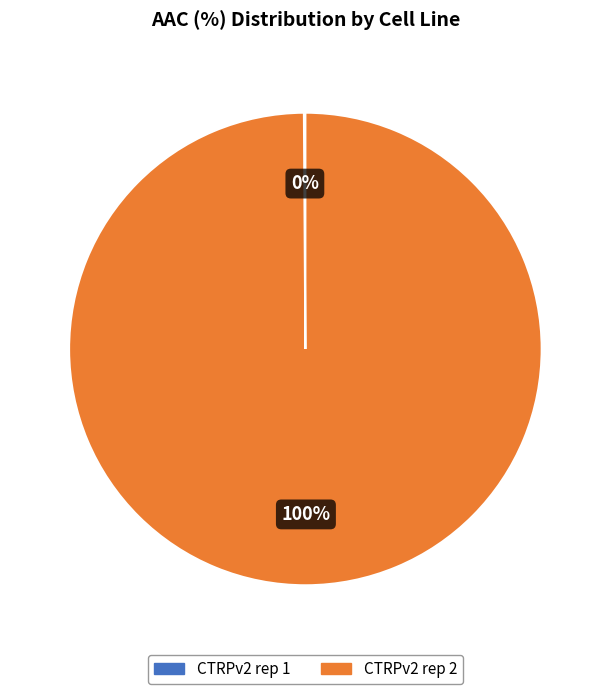

Which slice represents more than half of the pie?

CTRPv2 rep 2